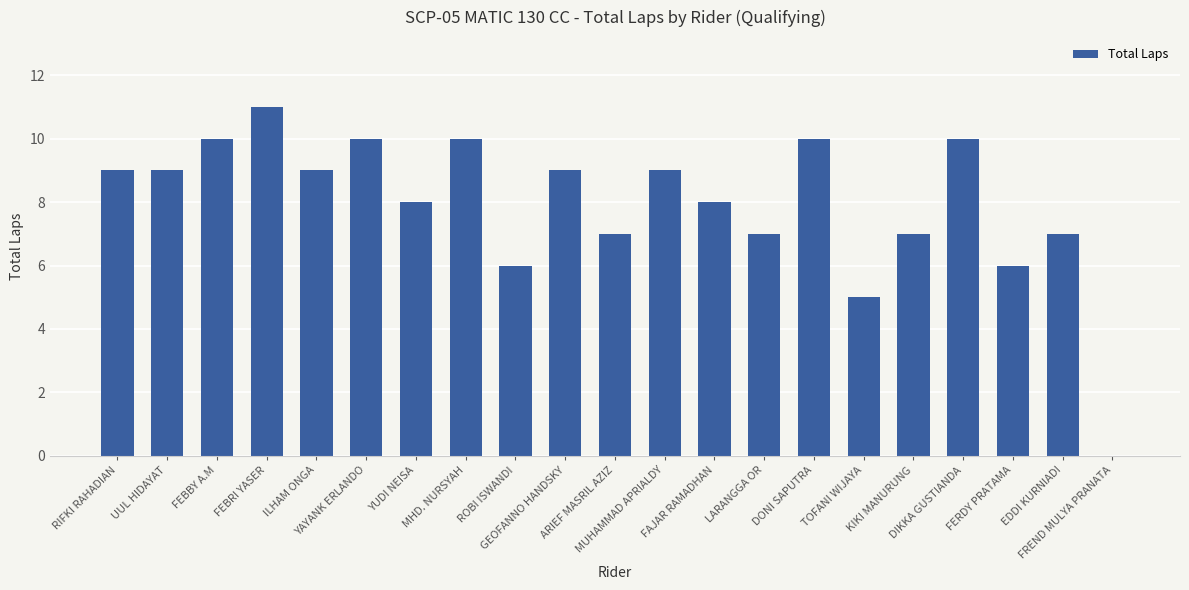

What is the maximum value shown in the chart?

11